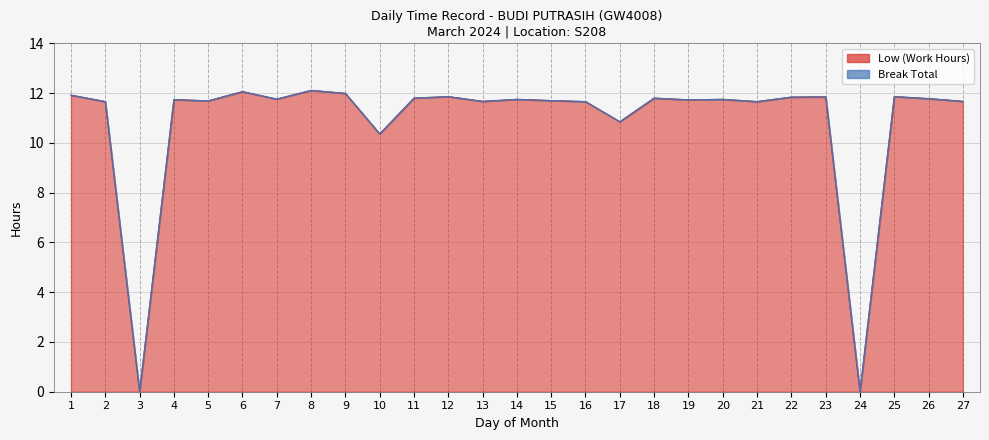

What is the greatest value displayed?

12.1